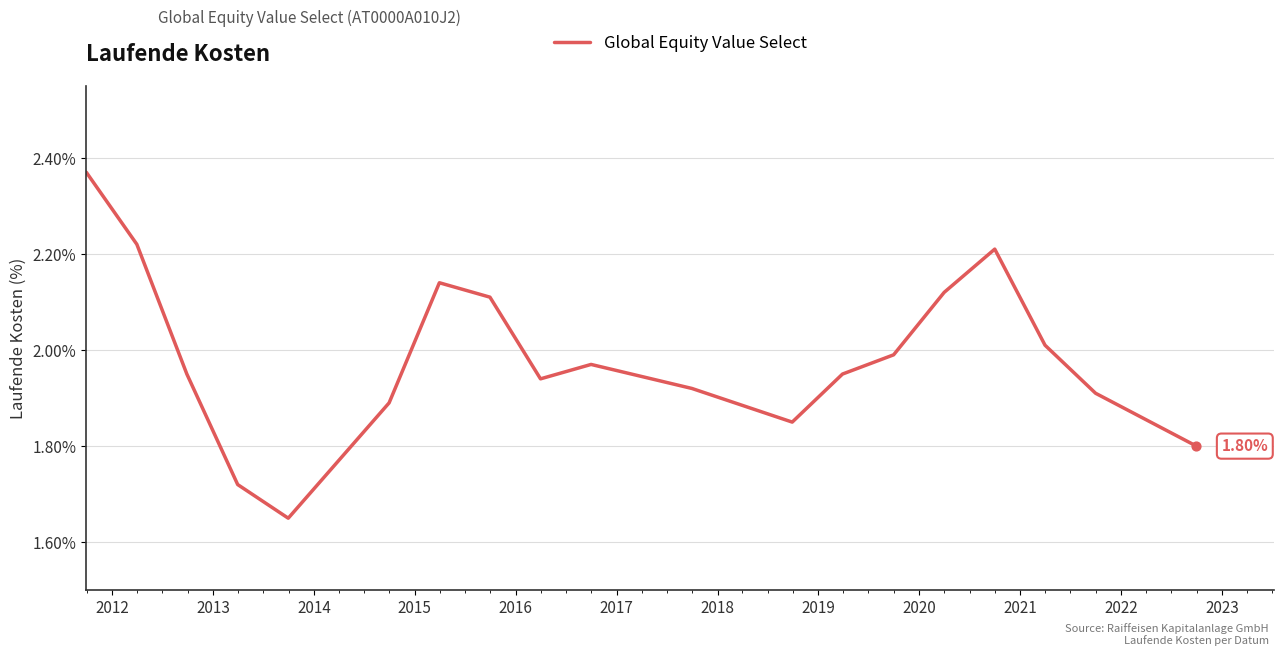

What is the difference between the maximum and minimum values?

0.7